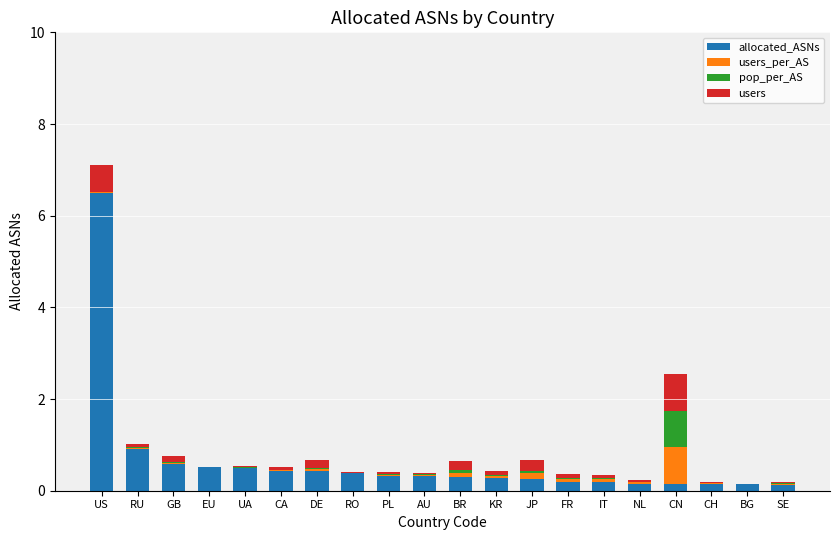

Are the bars horizontal?

No